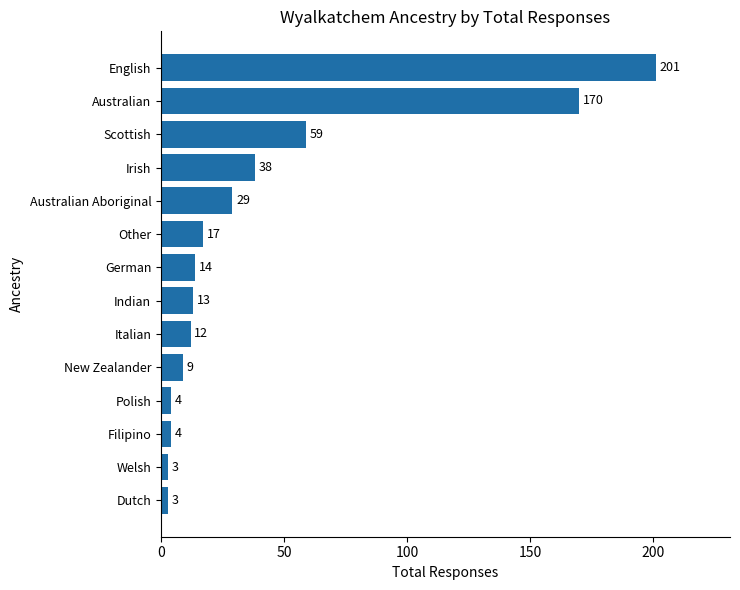

What is the ratio of the value at English to the value at Other?

11.8